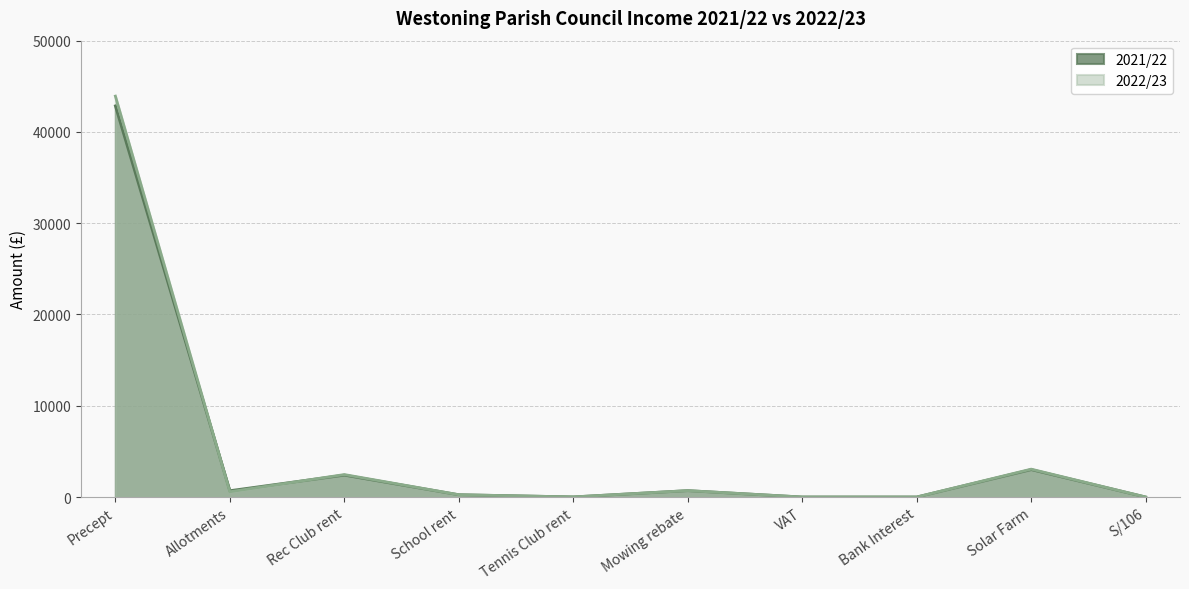

True or false: 2021/22 and 2022/23 intersect in this chart.

True